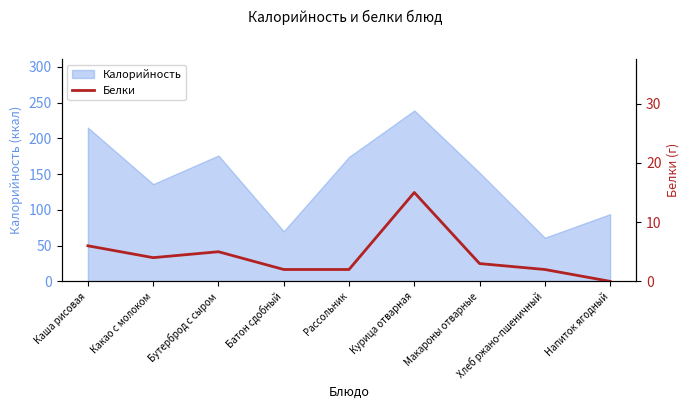

True or false: Калорийность has a value of 136 at Какао с молоком.

True